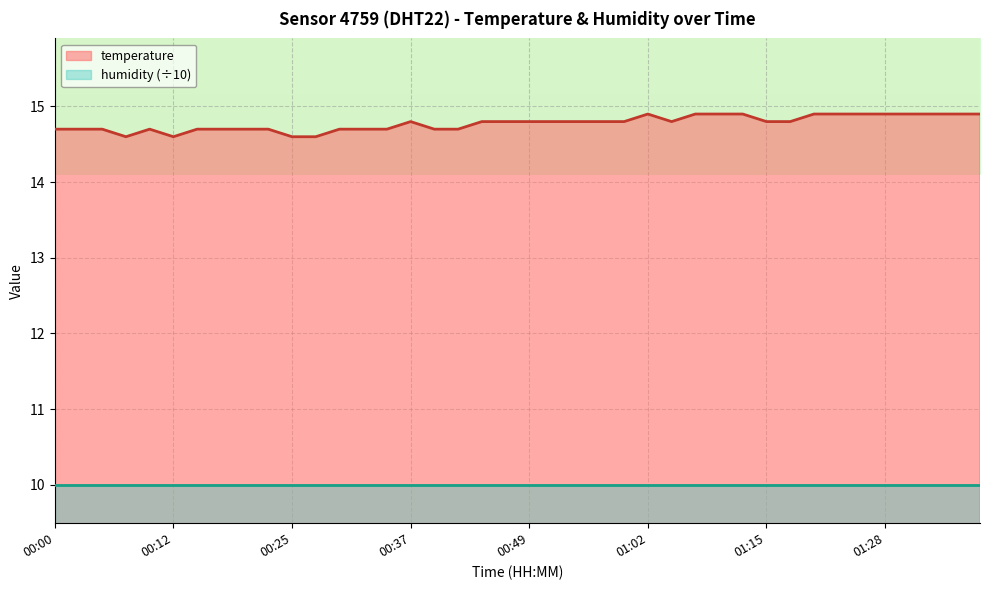

What position from the right is 00:47?

21